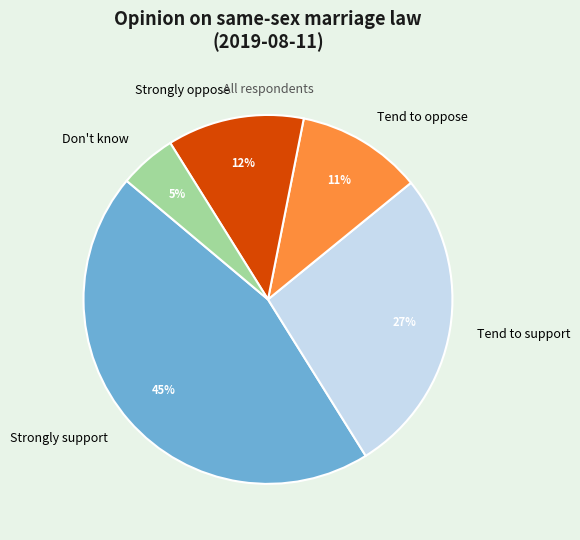

Do Tend to oppose and Tend to support together represent more than half of the pie?

No